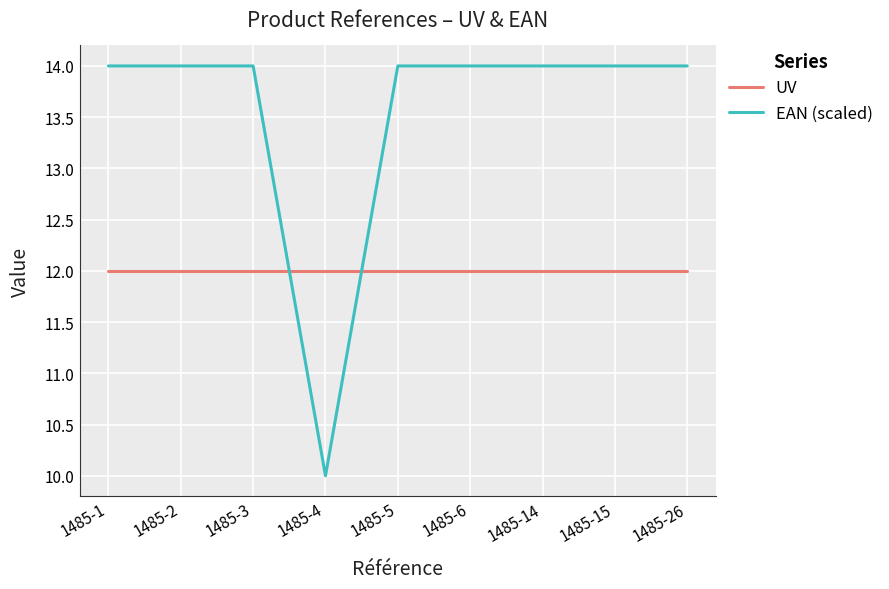

The value of EAN (scaled) at 1485-26 is 14. True or false?

True